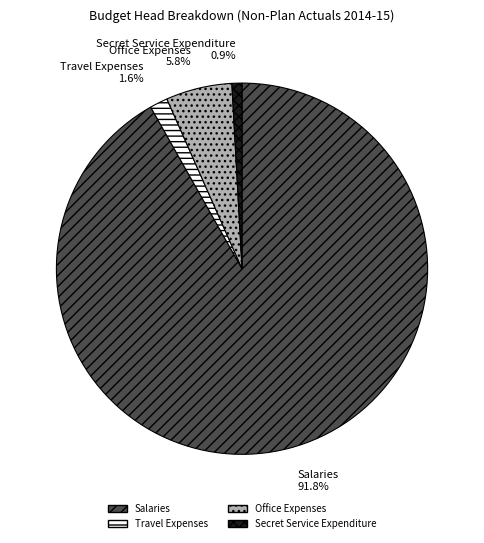

What percentage is the Travel Expenses slice, to the nearest percent?

2%